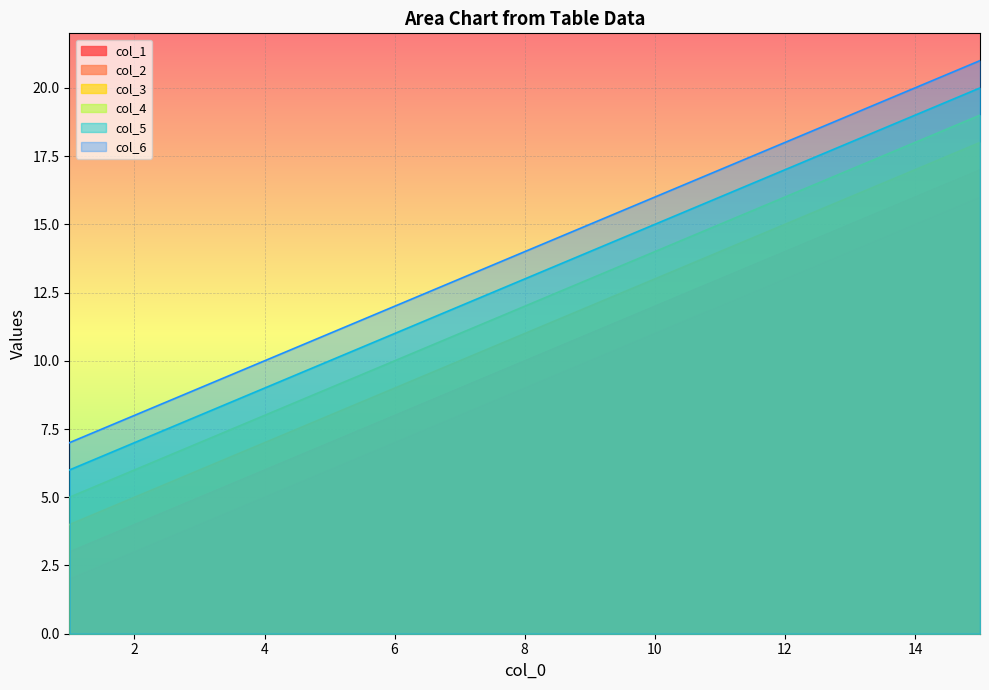

Reading right to left, extract all data points from this chart.

col_1: 15=16	14=15	13=14	12=13	11=12	10=11	9=10	8=9	7=8	6=7	5=6	4=5	3=4	2=3	1=2
col_2: 15=17	14=16	13=15	12=14	11=13	10=12	9=11	8=10	7=9	6=8	5=7	4=6	3=5	2=4	1=3
col_3: 15=18	14=17	13=16	12=15	11=14	10=13	9=12	8=11	7=10	6=9	5=8	4=7	3=6	2=5	1=4
col_4: 15=19	14=18	13=17	12=16	11=15	10=14	9=13	8=12	7=11	6=10	5=9	4=8	3=7	2=6	1=5
col_5: 15=20	14=19	13=18	12=17	11=16	10=15	9=14	8=13	7=12	6=11	5=10	4=9	3=8	2=7	1=6
col_6: 15=21	14=20	13=19	12=18	11=17	10=16	9=15	8=14	7=13	6=12	5=11	4=10	3=9	2=8	1=7